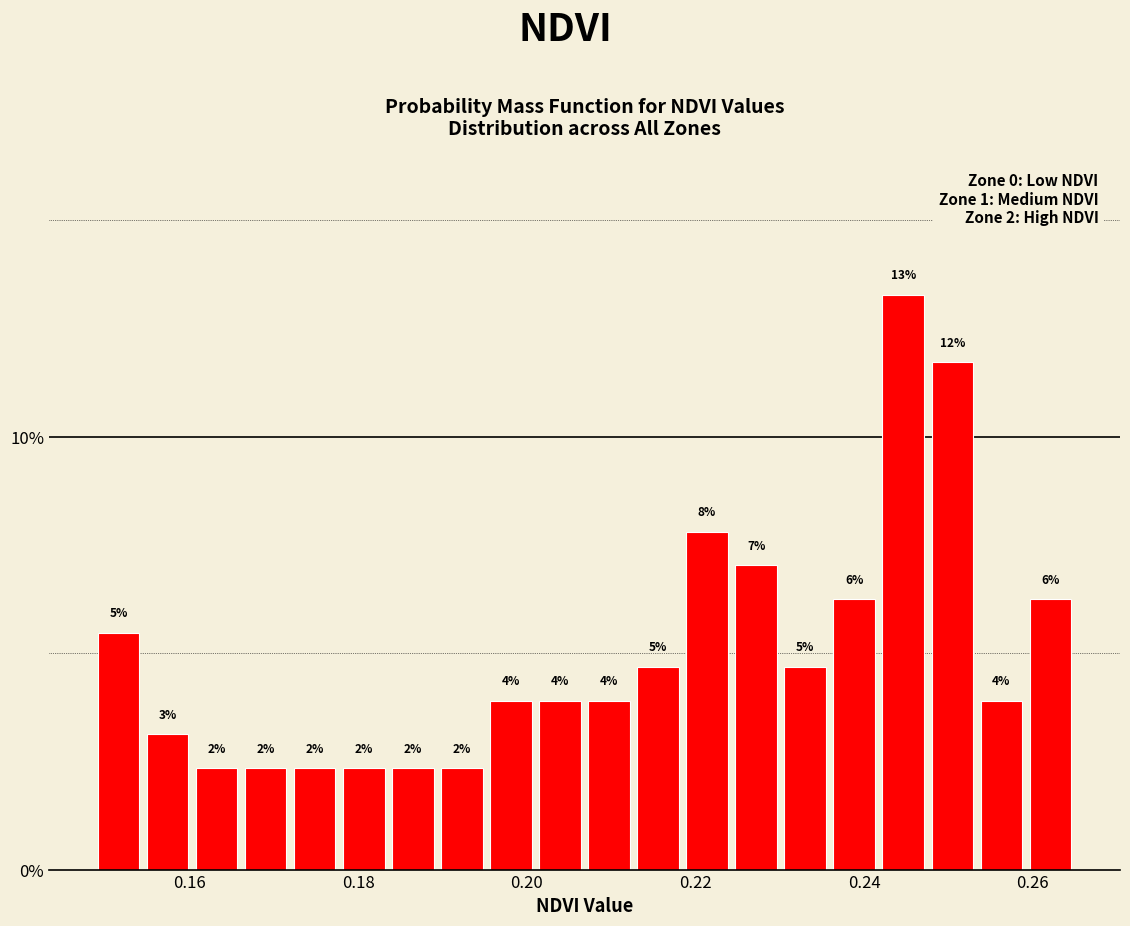

Read against the x-axis, roughly where is the centre of the tallest bar?

0.244